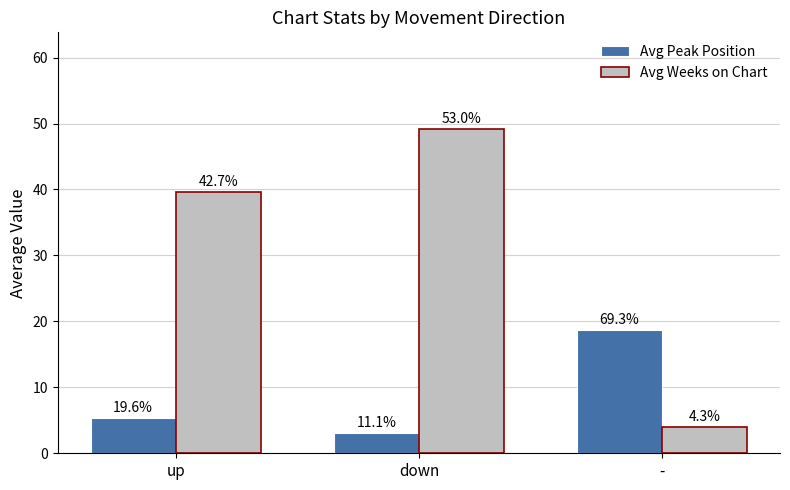

Is it true that Avg Weeks on Chart equals 52.0 at up?

False